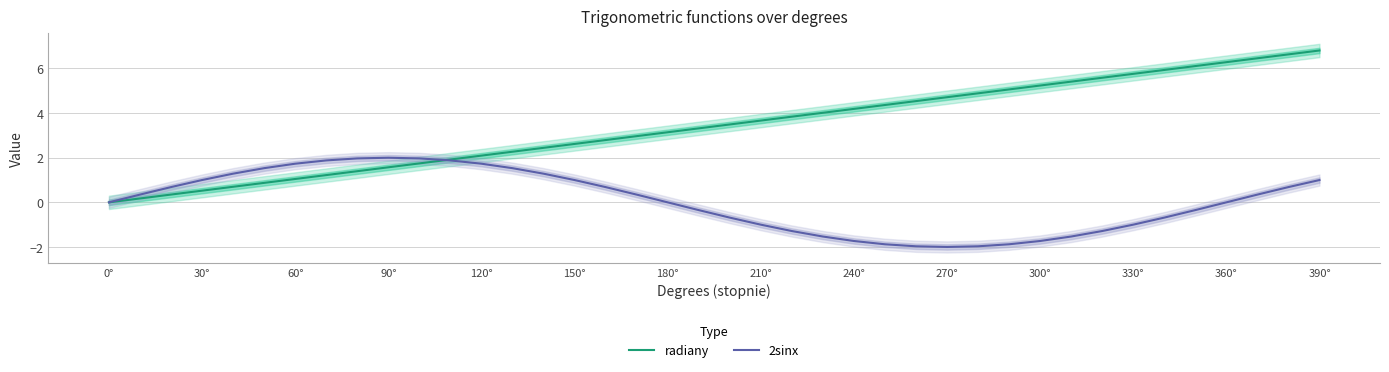

The value of radiany at 60° is 1.0. True or false?

True